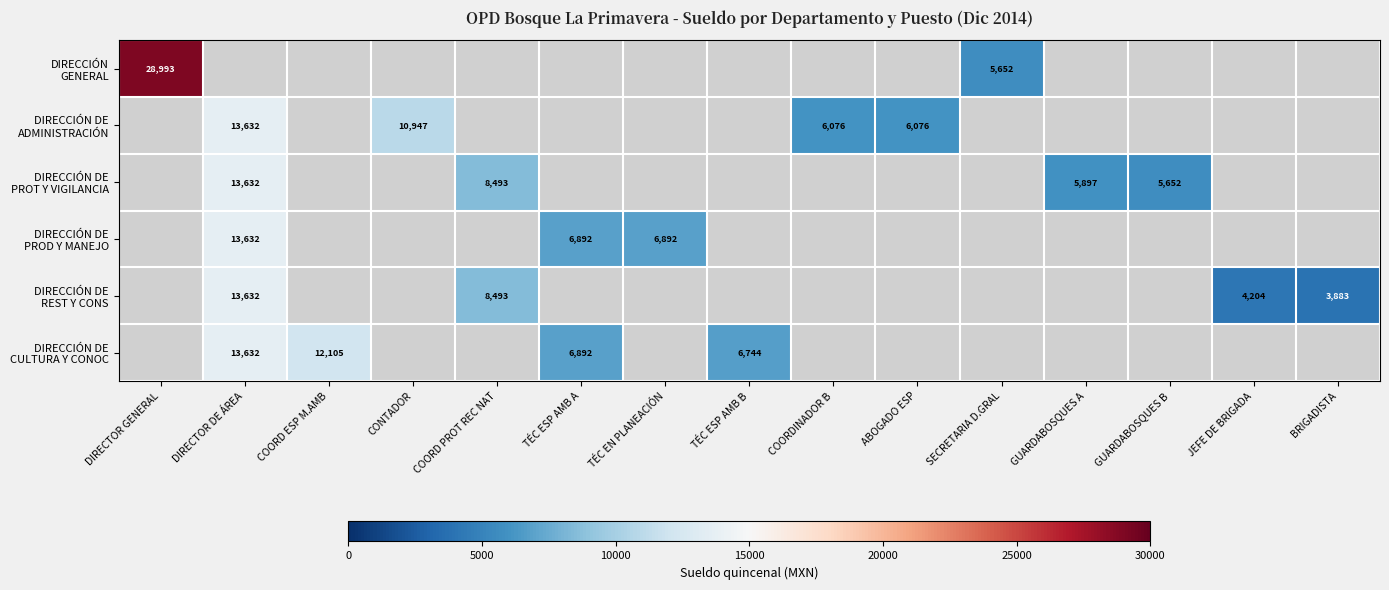

Which label corresponds to the smallest value in the chart?

BRIGADISTA